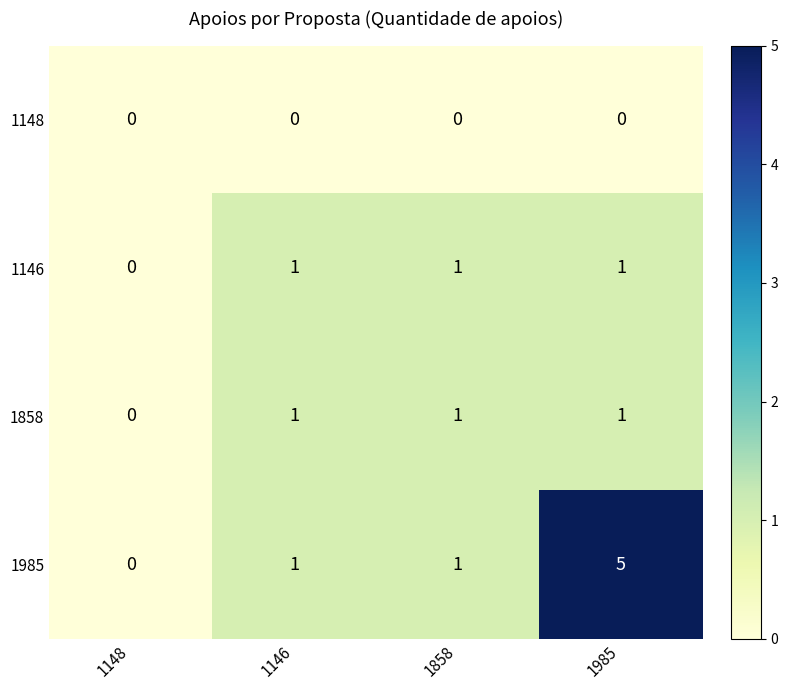

At which label does 1858 reach its minimum?

1148